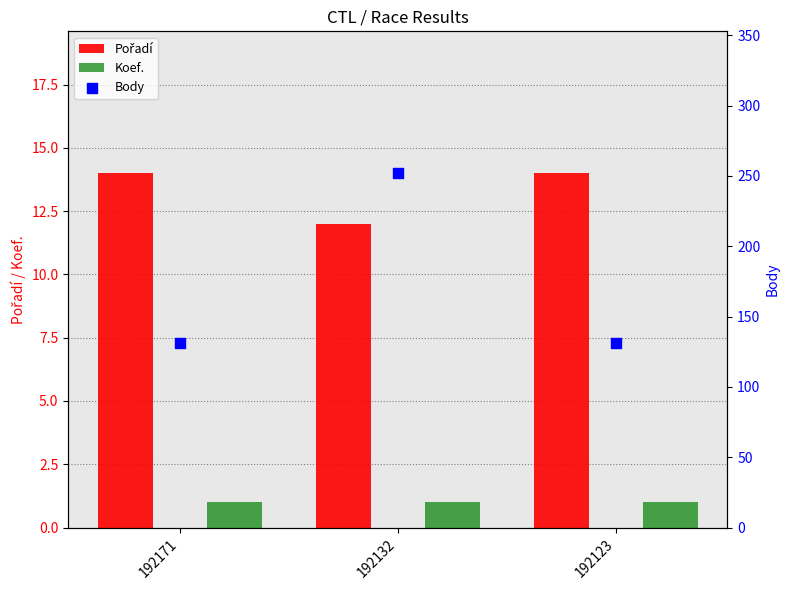

Which series reaches the maximum Y coordinate?

Body